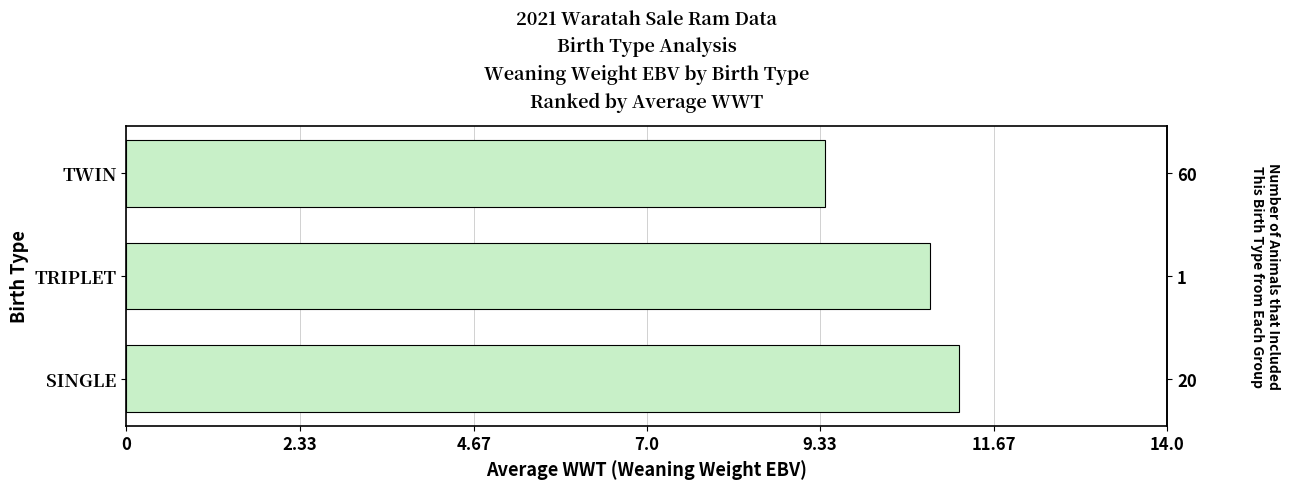

How many values exceed 10?

2